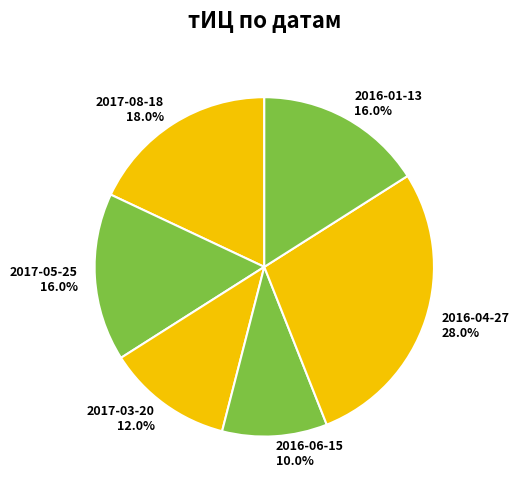

Which category has the smallest portion of the pie?

2016-06-15 (тИЦ=50)